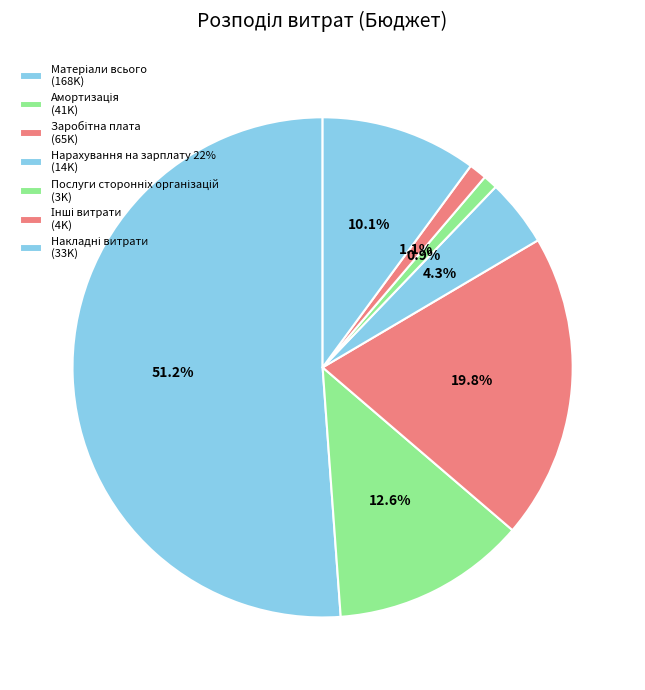

What is the ratio of the value at Накладні витрати to the value at Заробітна плата?

0.5